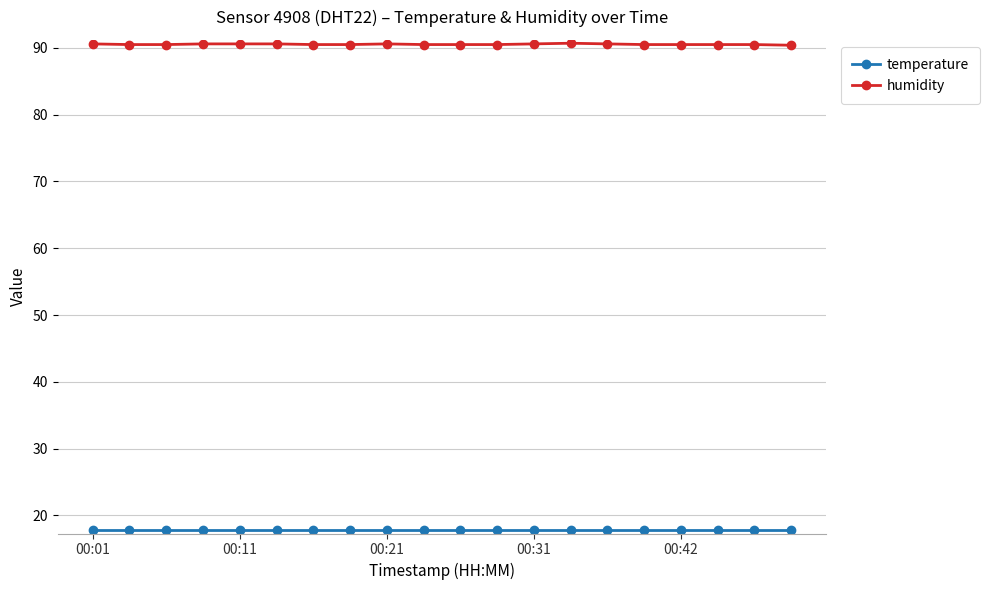

Which series has the largest total across all categories?

humidity